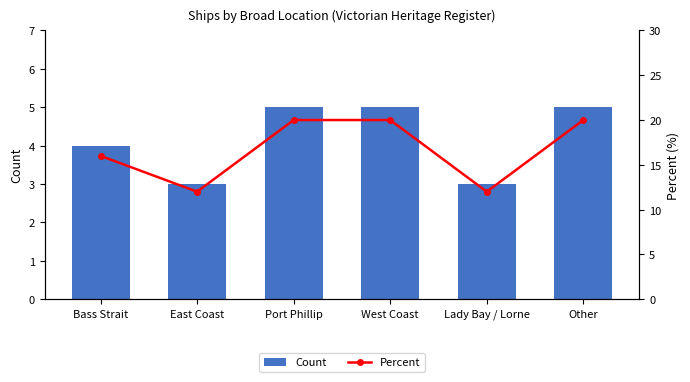

The value of Count at Lady Bay / Lorne is 5. True or false?

False